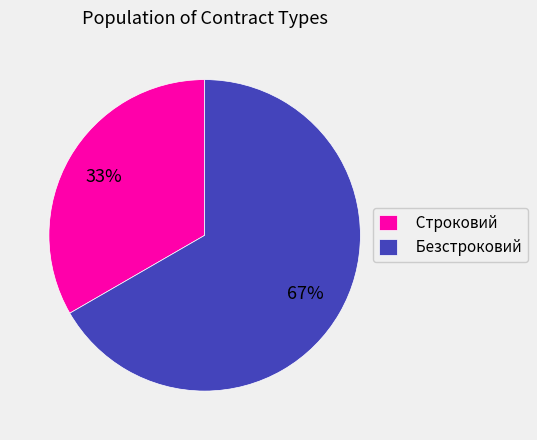

To the nearest percent, what is the average slice percentage?

50%